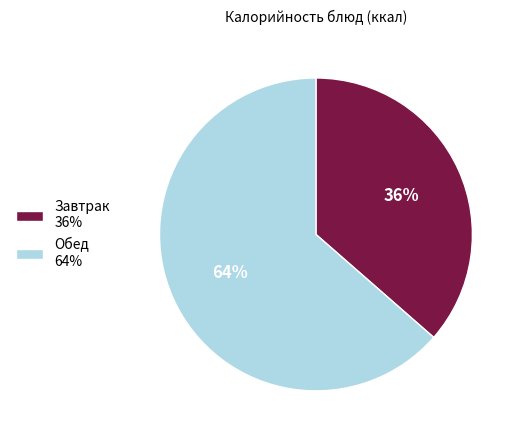

What is the smallest slice in the pie chart?

Завтрак 36%